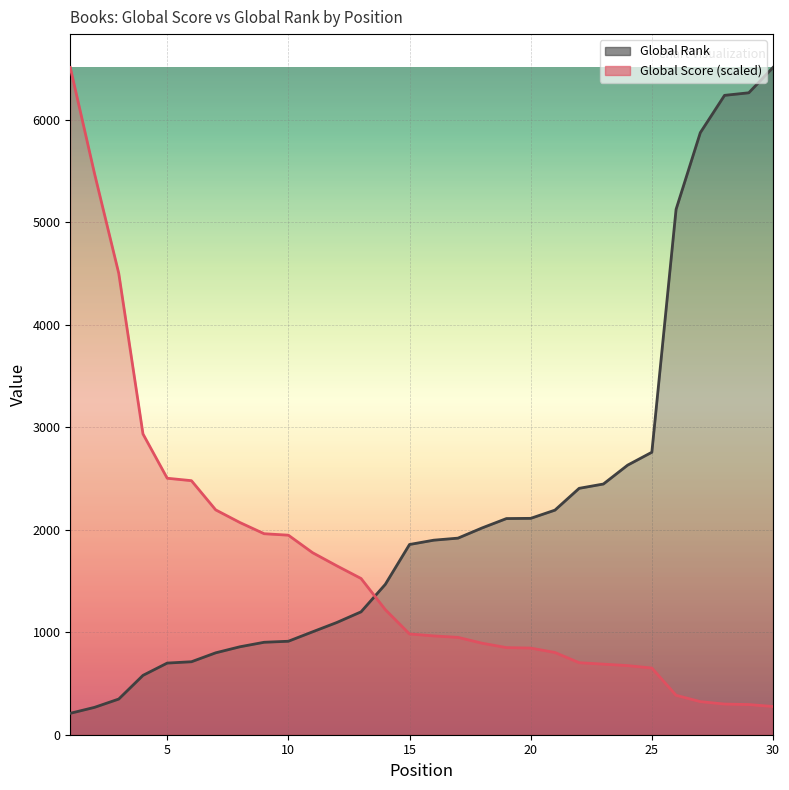

At which label does Global Score reach its peak?

1